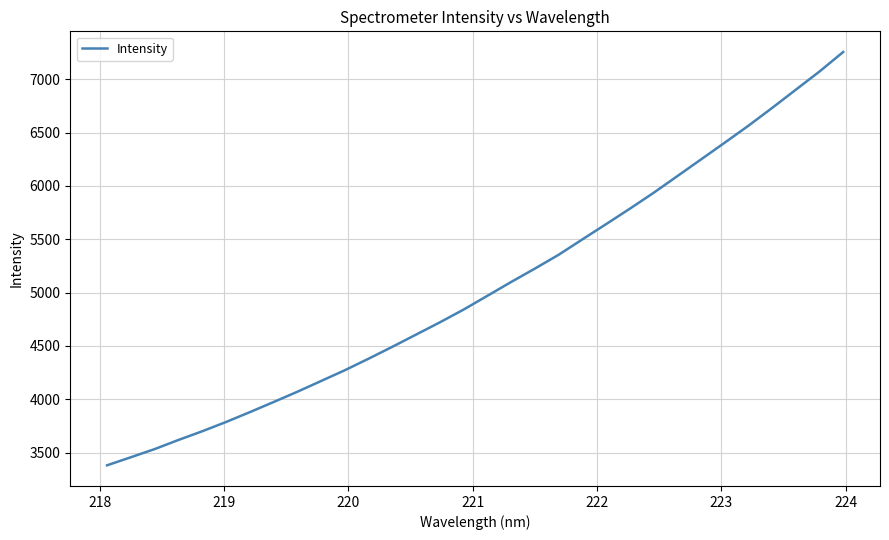

What is the average value?

5051.6